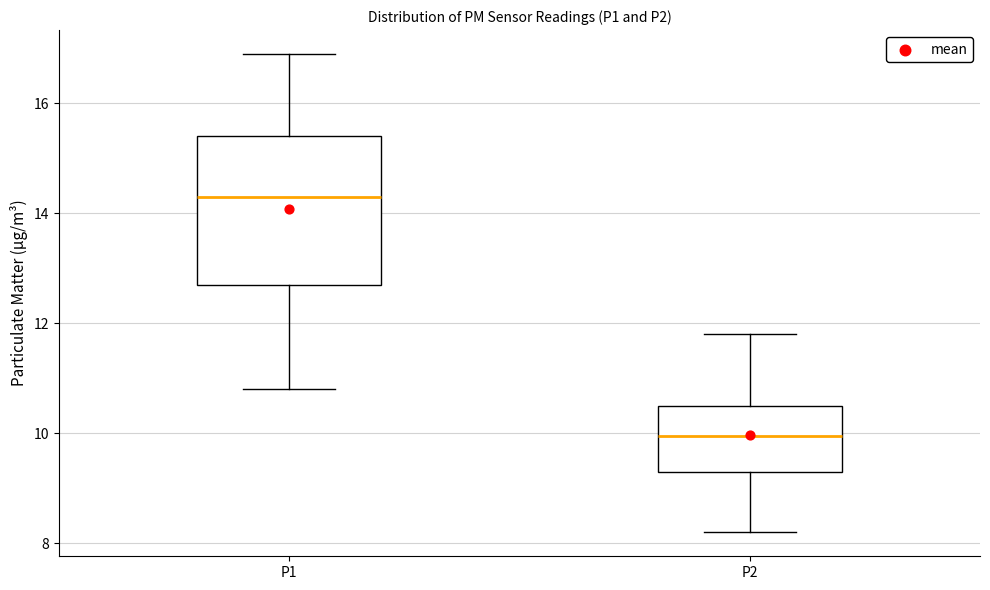

Which box is the tallest, from its lower edge to its upper edge?

P1